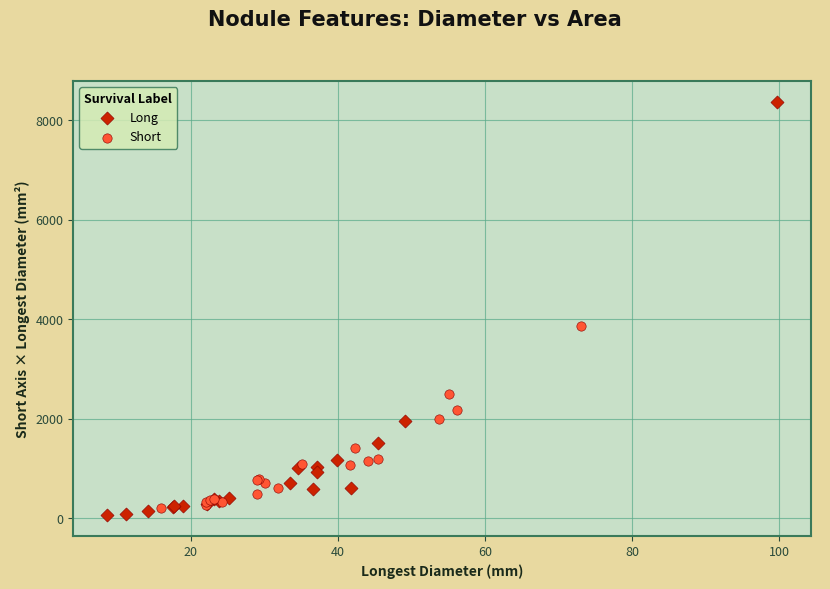

Which series has the largest Y range (max minus min)?

Long